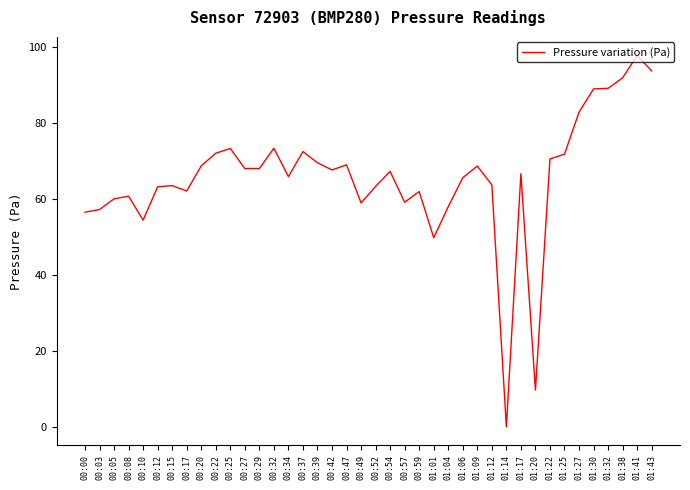

The value at 00:20 is 68.7. True or false?

True